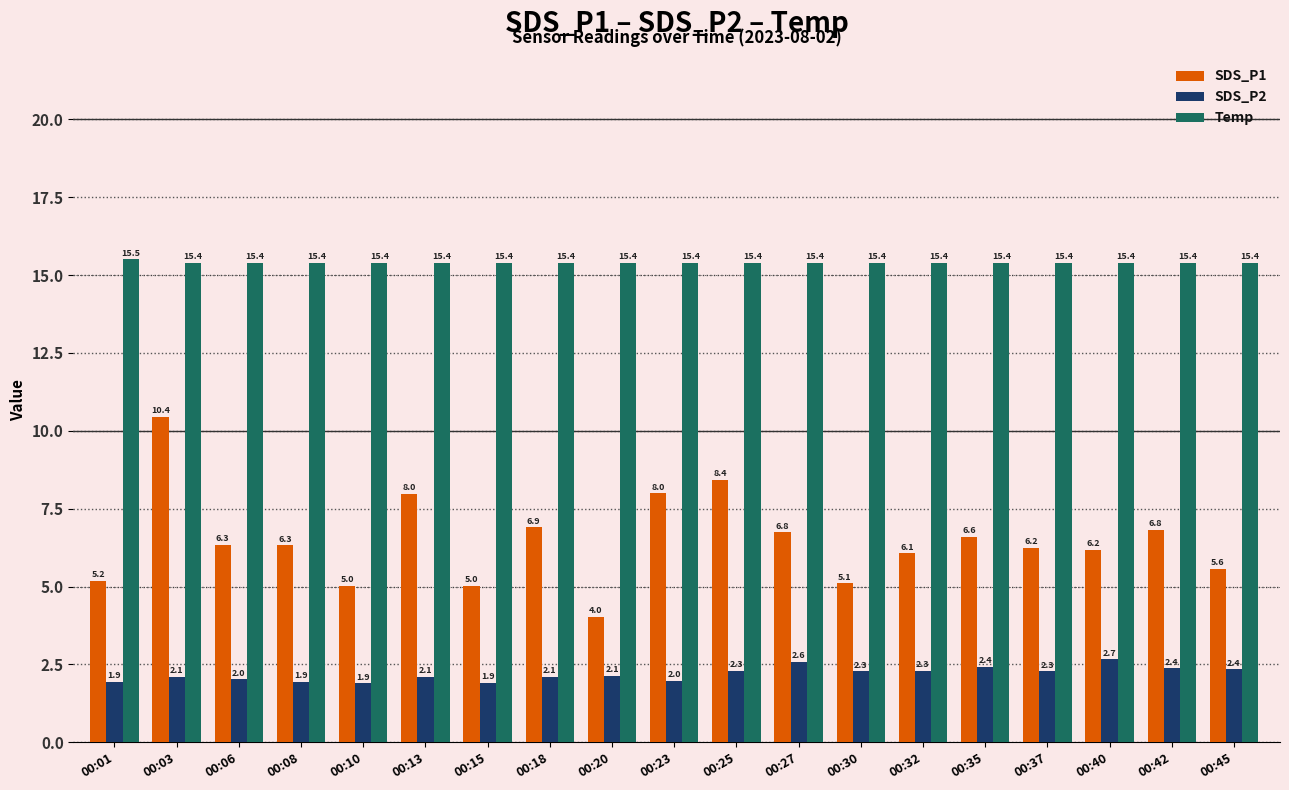

Is it true that SDS_P1 equals 5.2 at 00:01?

True